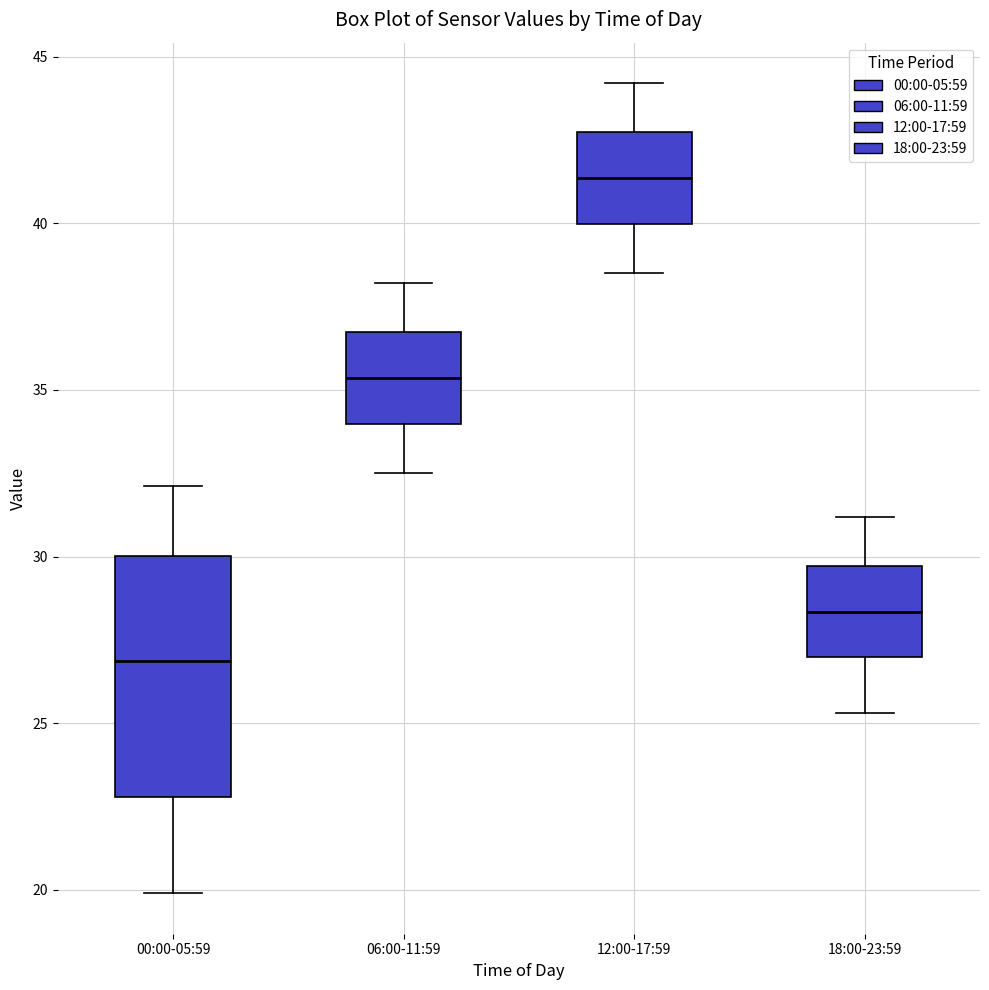

Reading left to right, read every box against the y-axis: the position of its median line, the range the box covers, and the ends of its whiskers. The values are not printed on the chart, so give them approximately, as read against the axis.

00:00-05:59: median 27.0, box 23.0 to 30.0, whiskers 20.0 to 32.0
06:00-11:59: median 35.5, box 34.0 to 36.5, whiskers 32.5 to 38.0
12:00-17:59: median 41.5, box 40.0 to 42.5, whiskers 38.5 to 44.0
18:00-23:59: median 28.5, box 27.0 to 29.5, whiskers 25.5 to 31.0